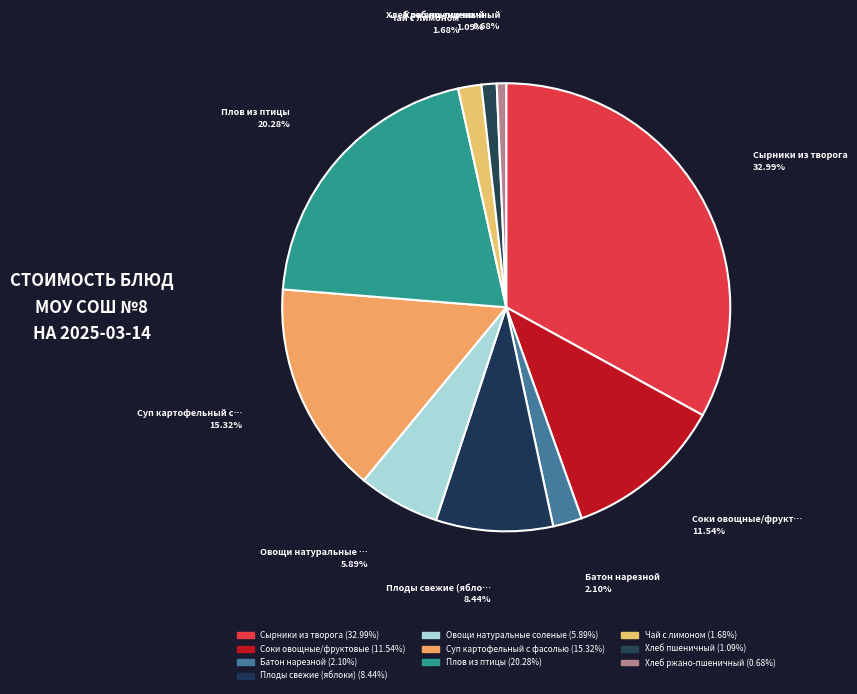

How many slices are in this pie chart?

10